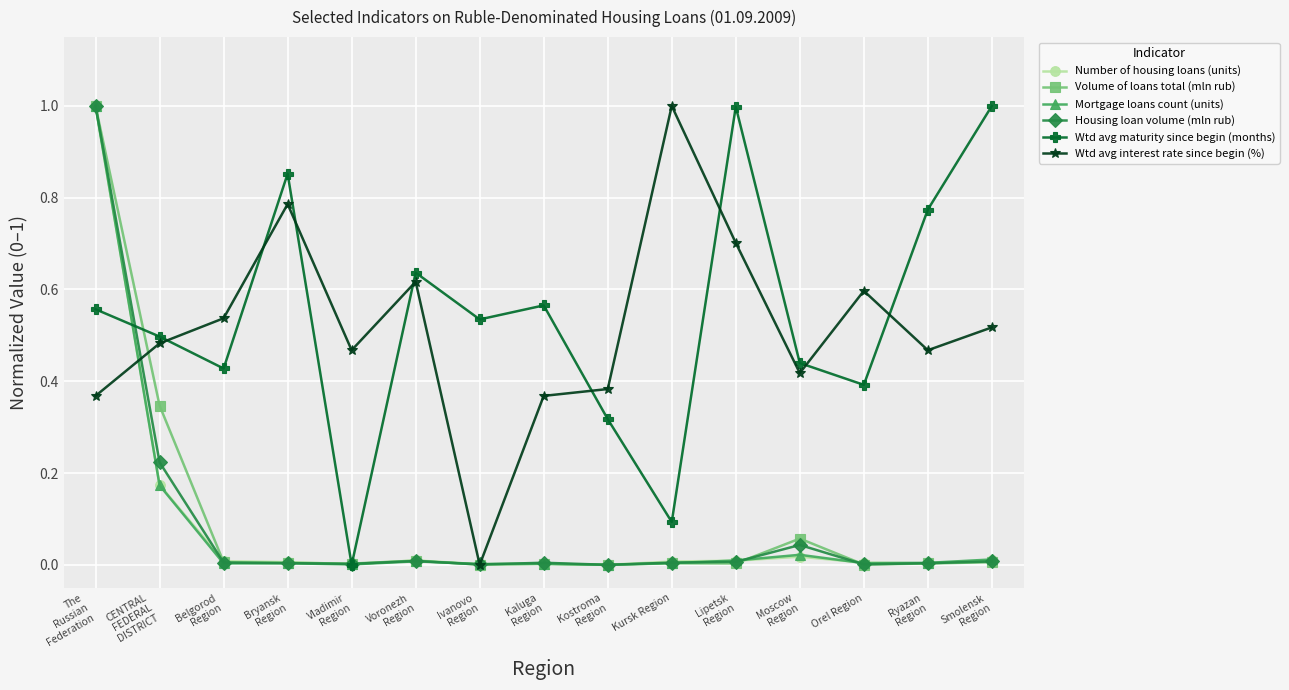

What is the label of the 6th point from the right?

Kursk Region